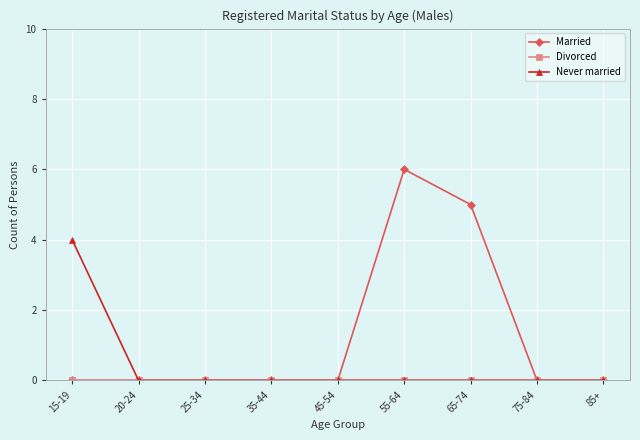

How many Never married values are between 0 and 1?

8